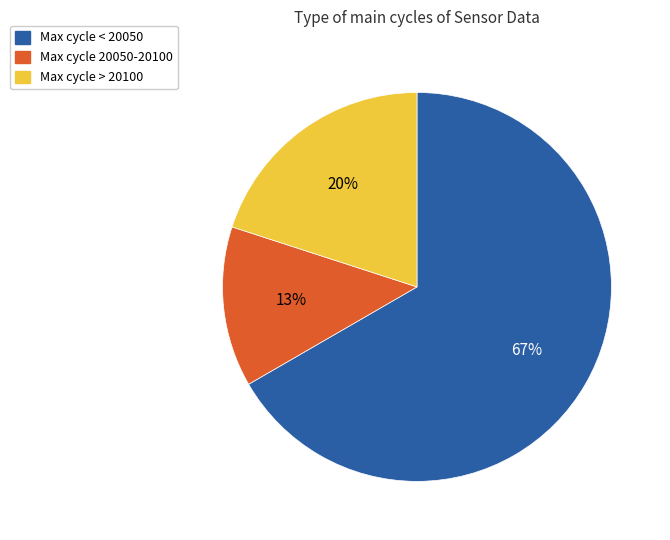

Count the number of slices in the pie.

3